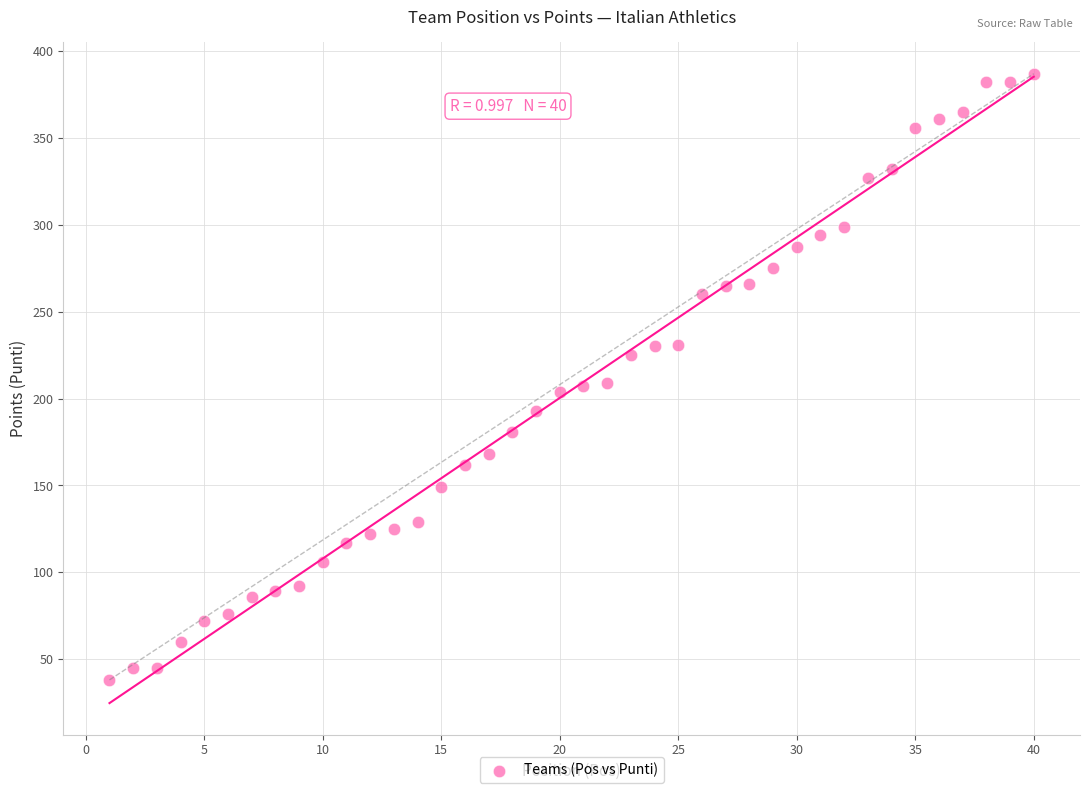

How many points are shown in the scatter plot?

40